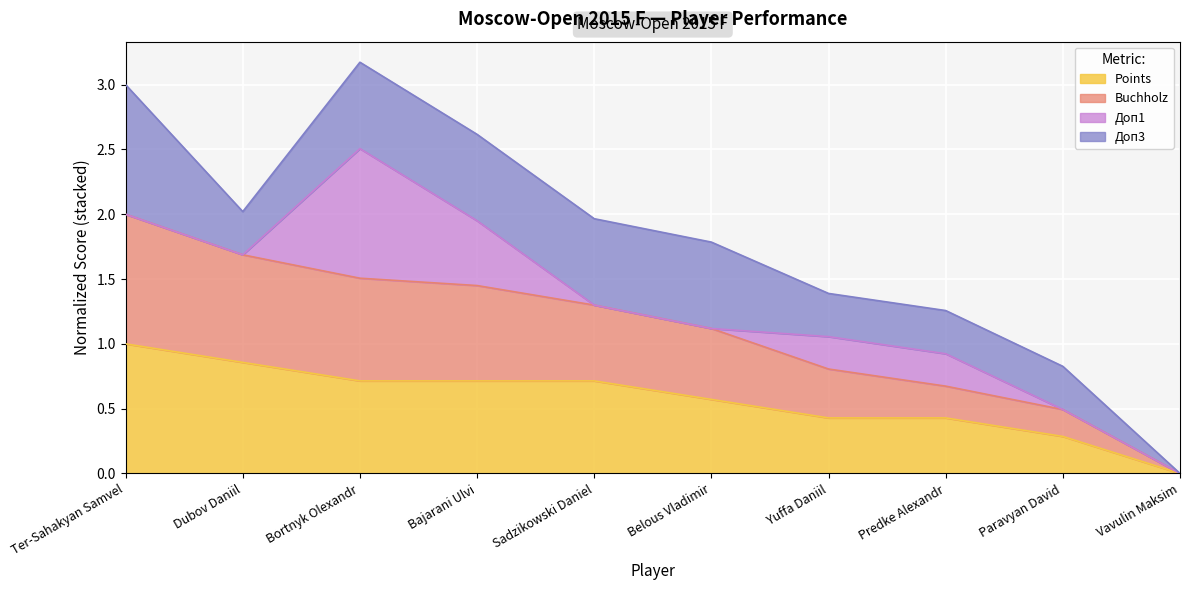

Is it true that Buchholz equals 1.1 at Predke Alexandr?

False